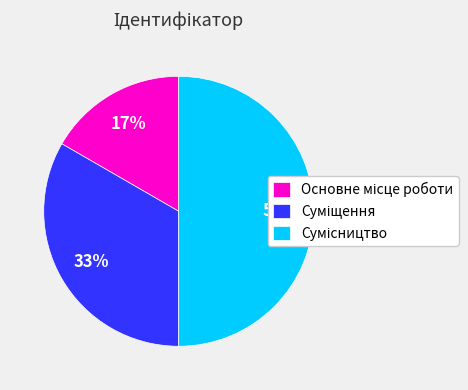

Count the number of slices in the pie.

3